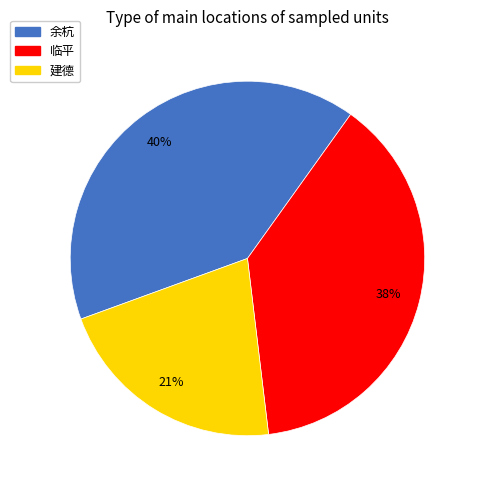

Count the number of slices in the pie.

3